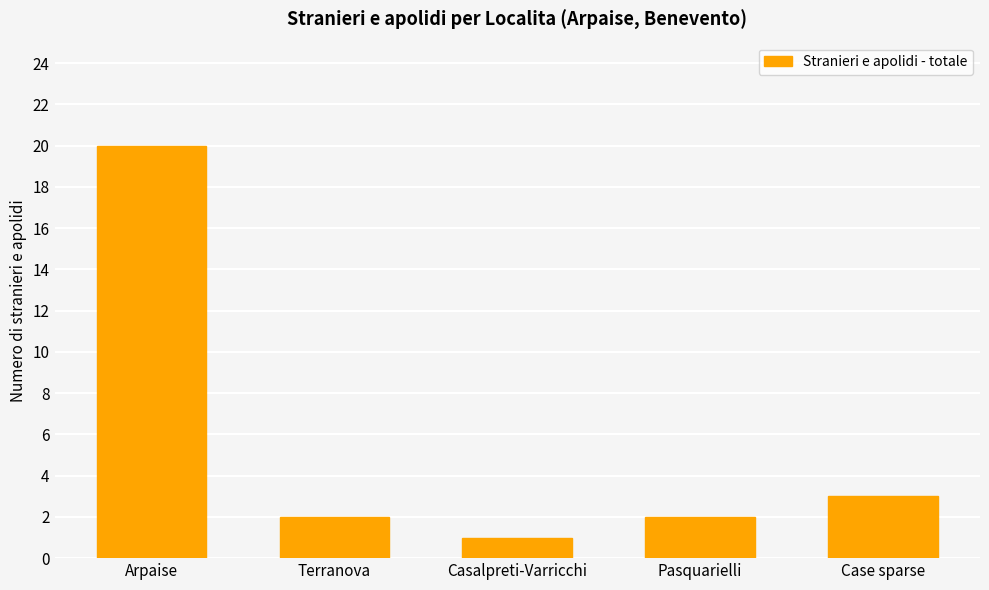

Reading left to right, what are all the values shown in this chart?

20	2	1	2	3